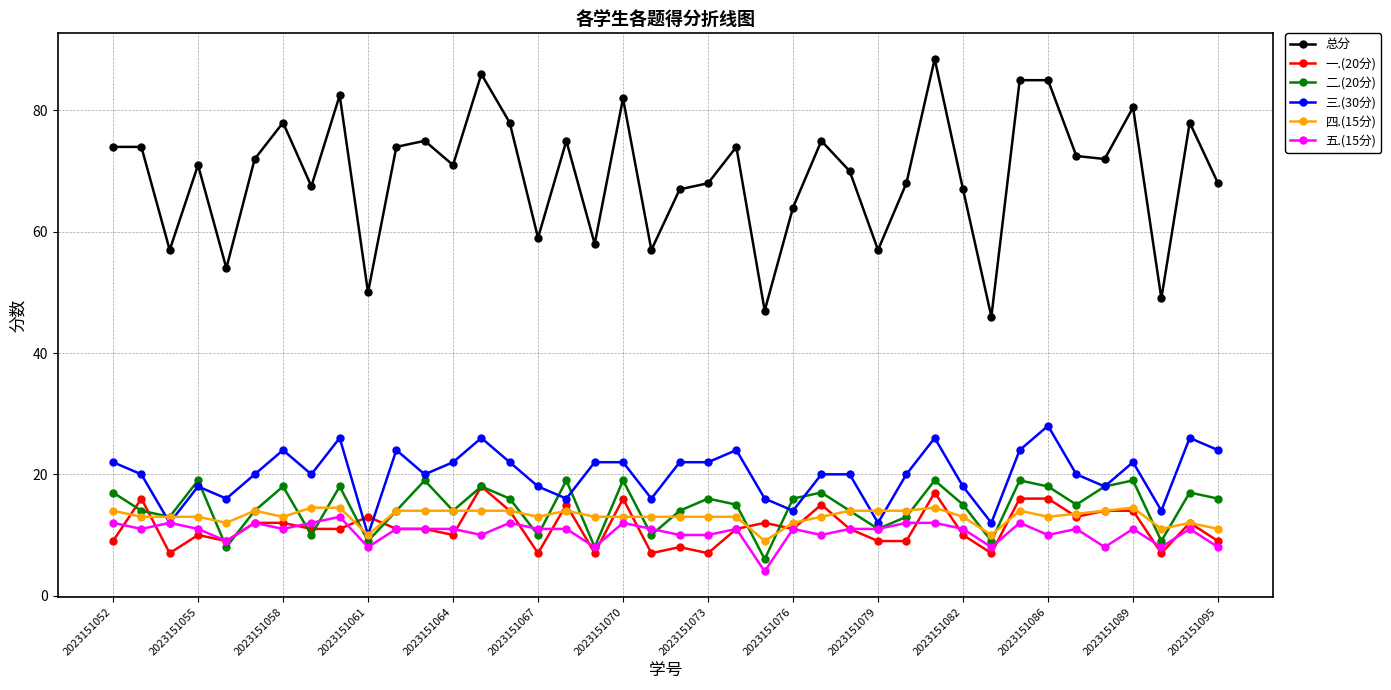

Does the chart have visible grid lines?

Yes